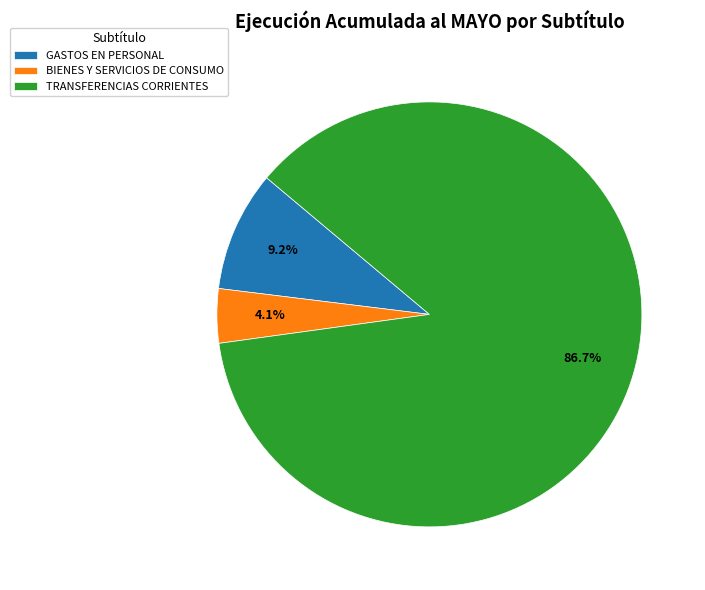

Which slice is the smallest?

BIENES Y SERVICIOS DE CONSUMO